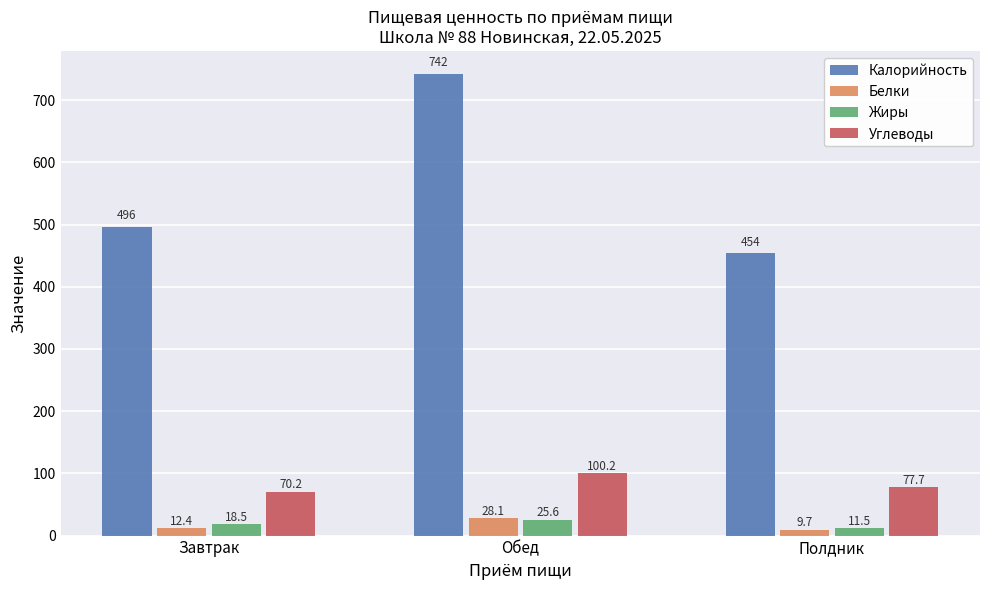

What is the greatest value displayed?

742.0